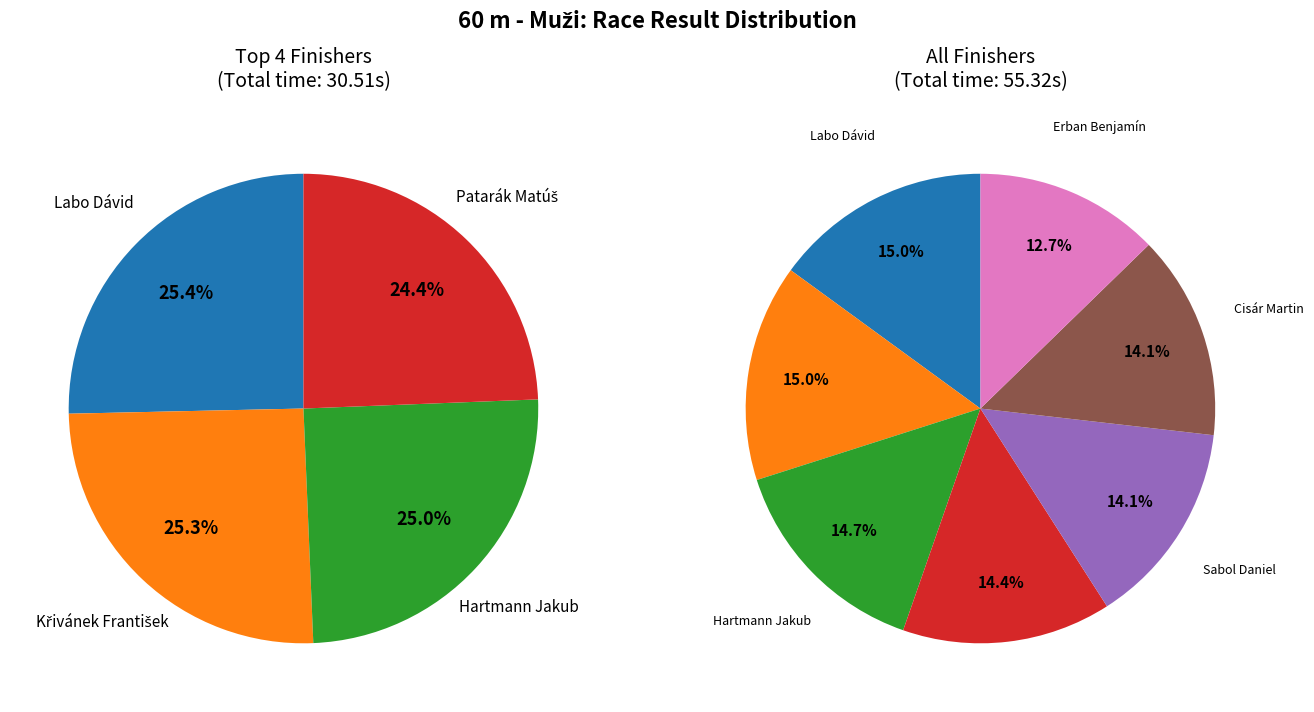

Count the number of slices in the pie.

7